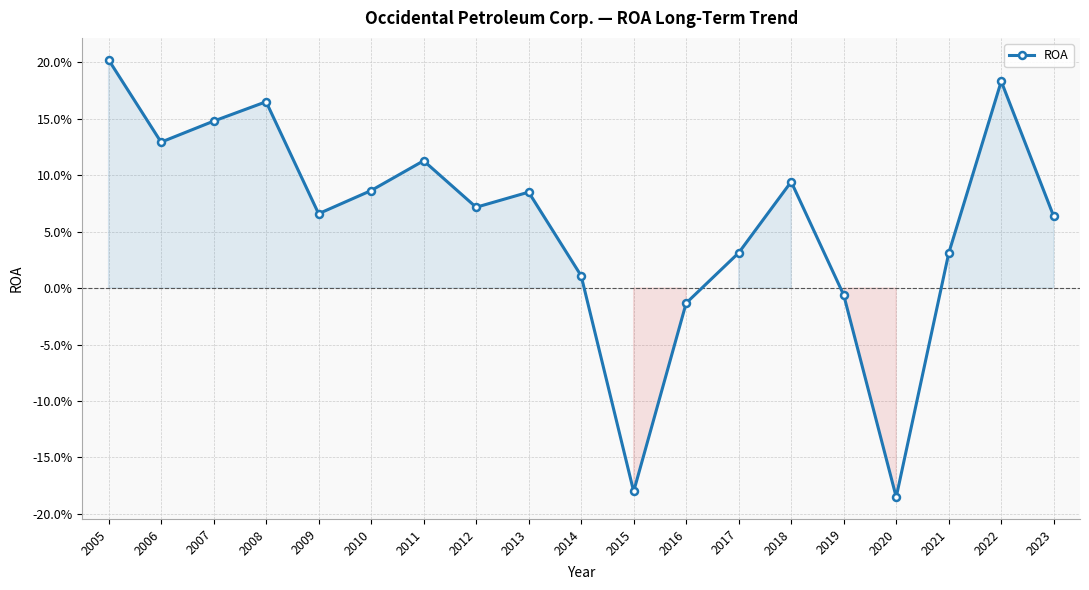

What is the maximum value shown in the chart?

0.2